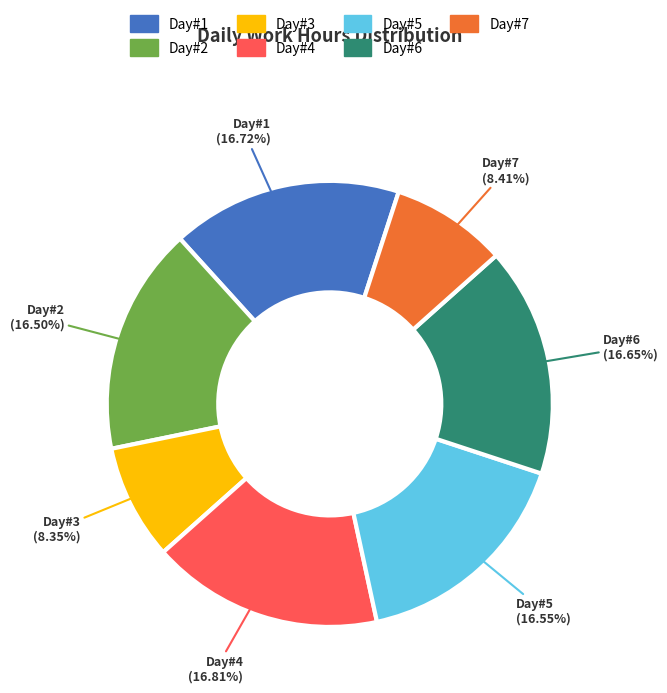

Is Day#5 the majority of the pie?

No